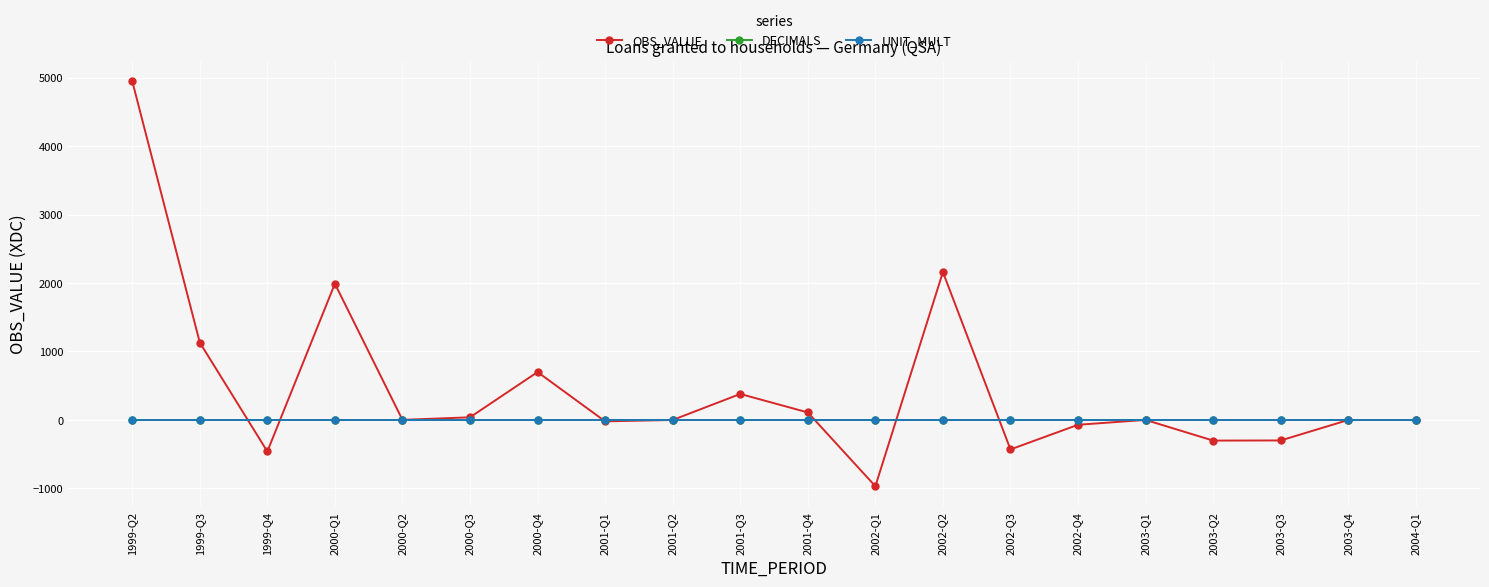

Which series has the largest range (max minus min)?

OBS_VALUE